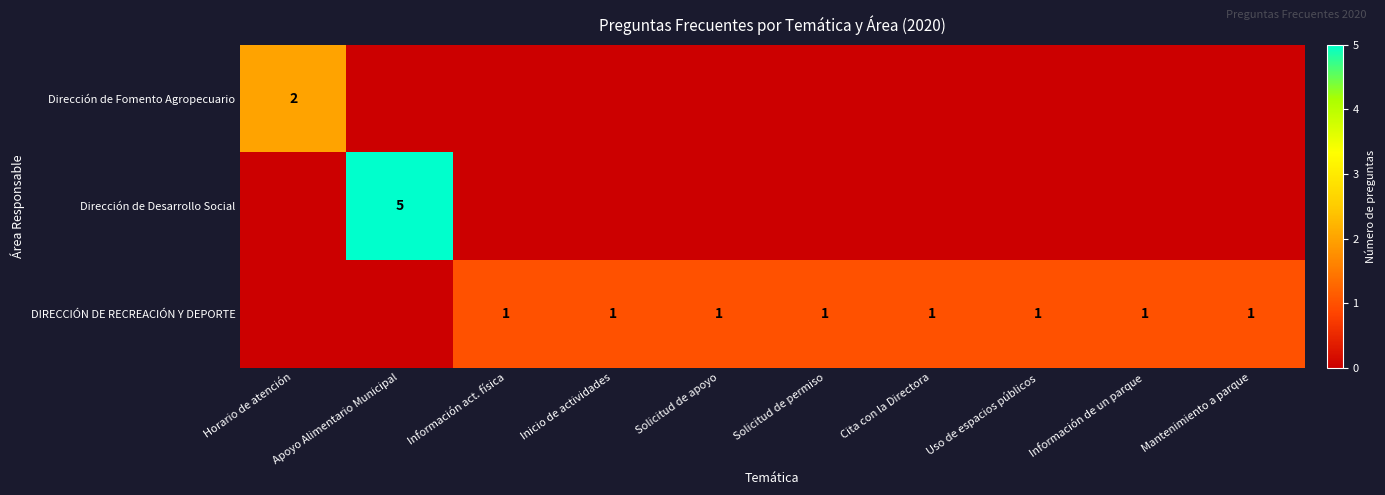

Is it true that Dirección de Fomento Agropecuario equals 3 at Horario de atención?

False